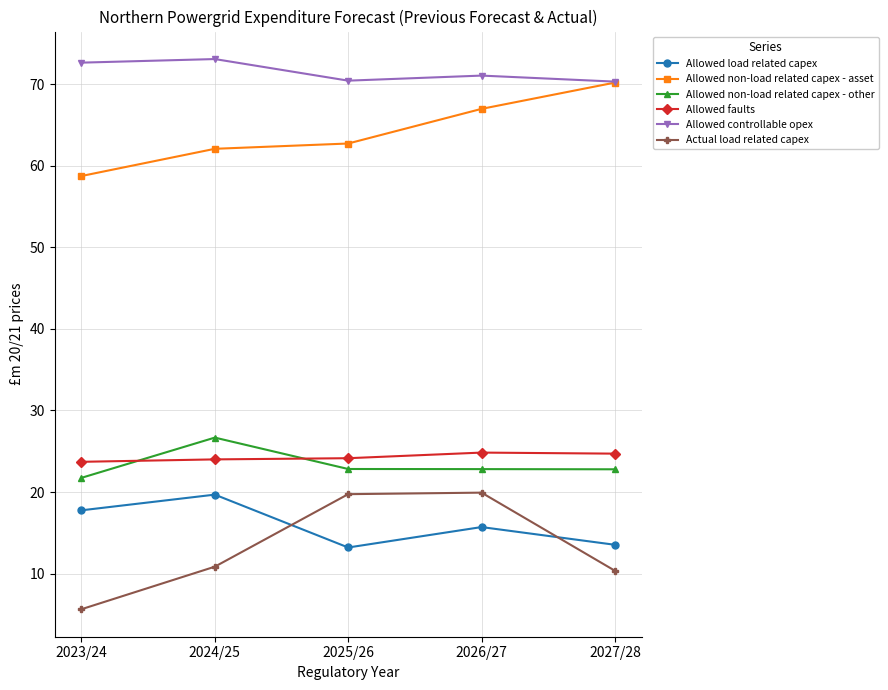

True or false: Allowed non-load related capex - other and Actual load related capex intersect in this chart.

False